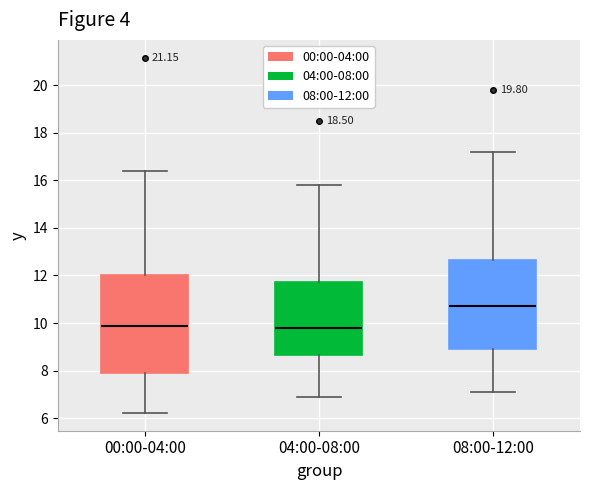

Reading left to right, transcribe this box plot: for each box, give where its median line is, the range the box spans, and where its two whiskers end, as read against the y-axis. The values are not printed on the chart, so give them approximately, as read against the axis.

00:00-04:00: median 9.8, box 7.8 to 12.0, whiskers 6.2 to 16.4
04:00-08:00: median 9.8, box 8.6 to 11.8, whiskers 7.0 to 15.8
08:00-12:00: median 10.8, box 9.0 to 12.6, whiskers 7.2 to 17.2